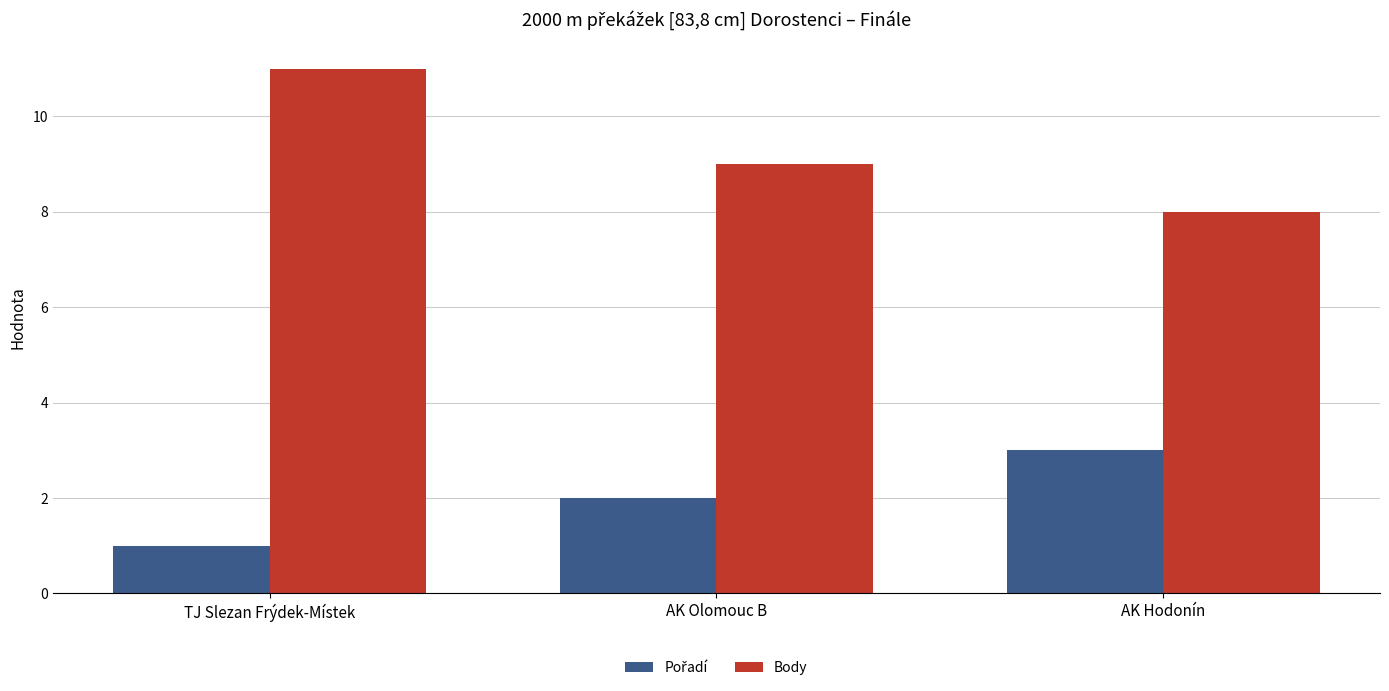

What is the label of the 1st bar from the right?

AK Hodonín